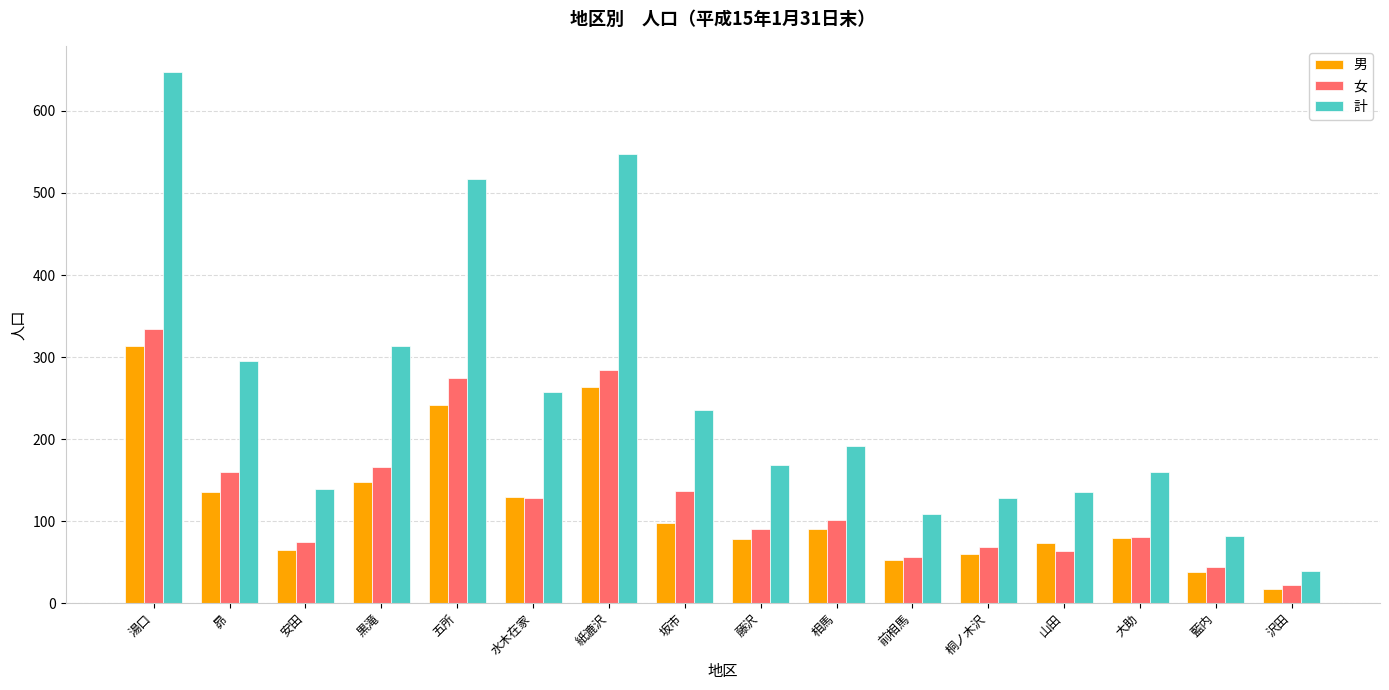

Which series has the largest total across all categories?

計